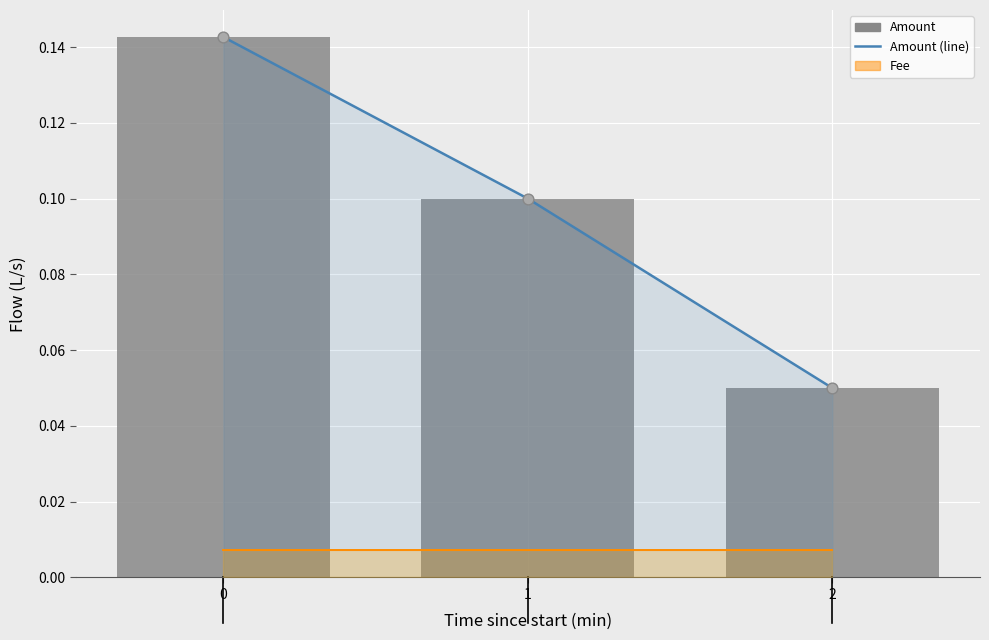

Which series has the largest Y range (max minus min)?

Amount (line)